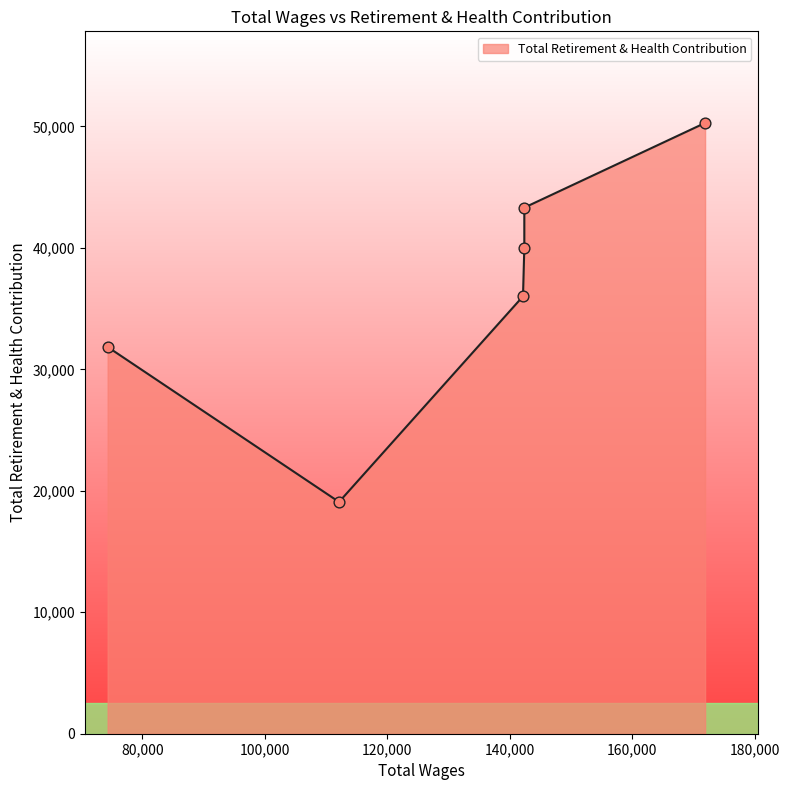

What is the change in value from 142387.0 to 142172.0?

-4005